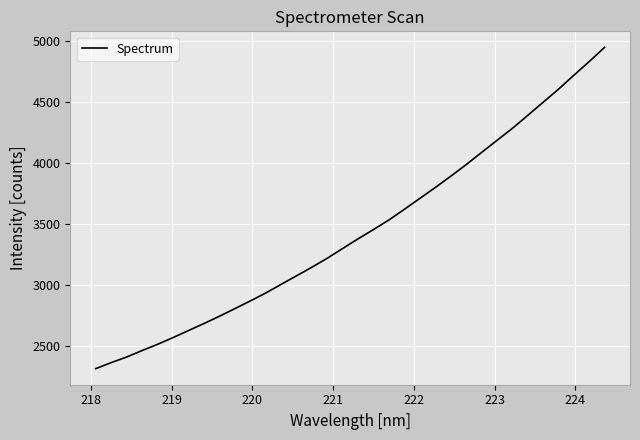

What is the minimum value shown in the chart?

2313.4